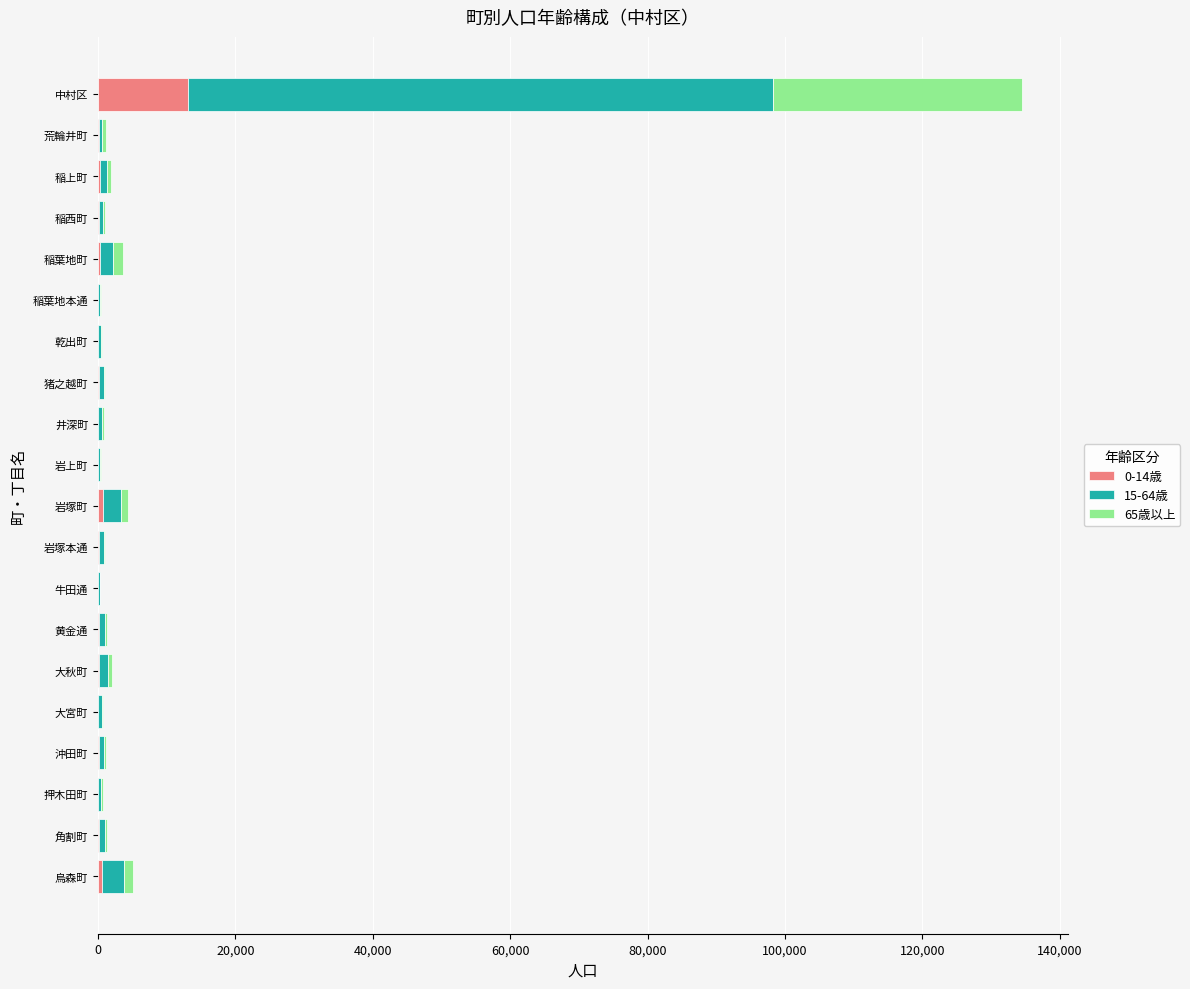

At which category is the sum across all series the highest?

中村区